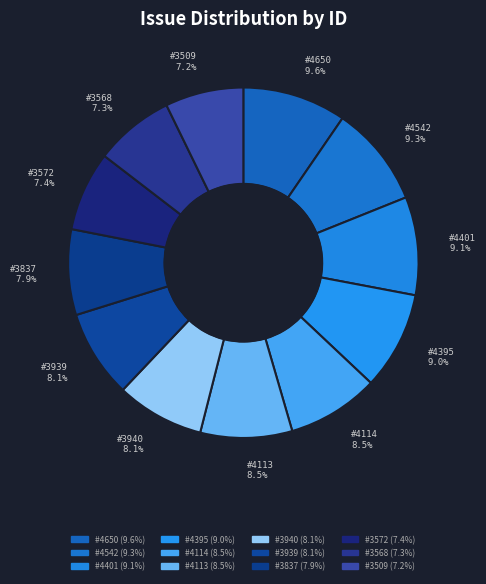

Is it true that 4650 is 24% of the pie?

False